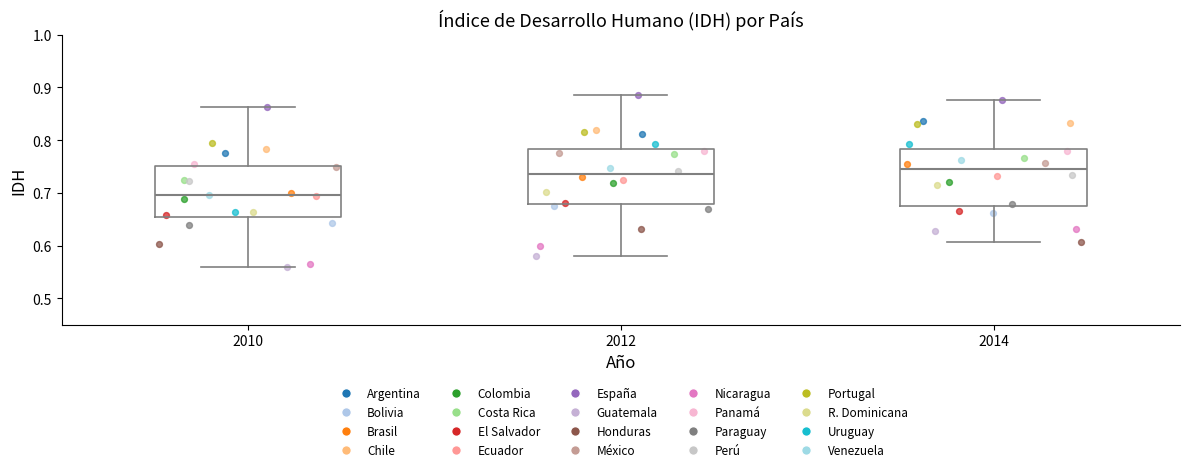

Which box's median line is the lowest?

2010